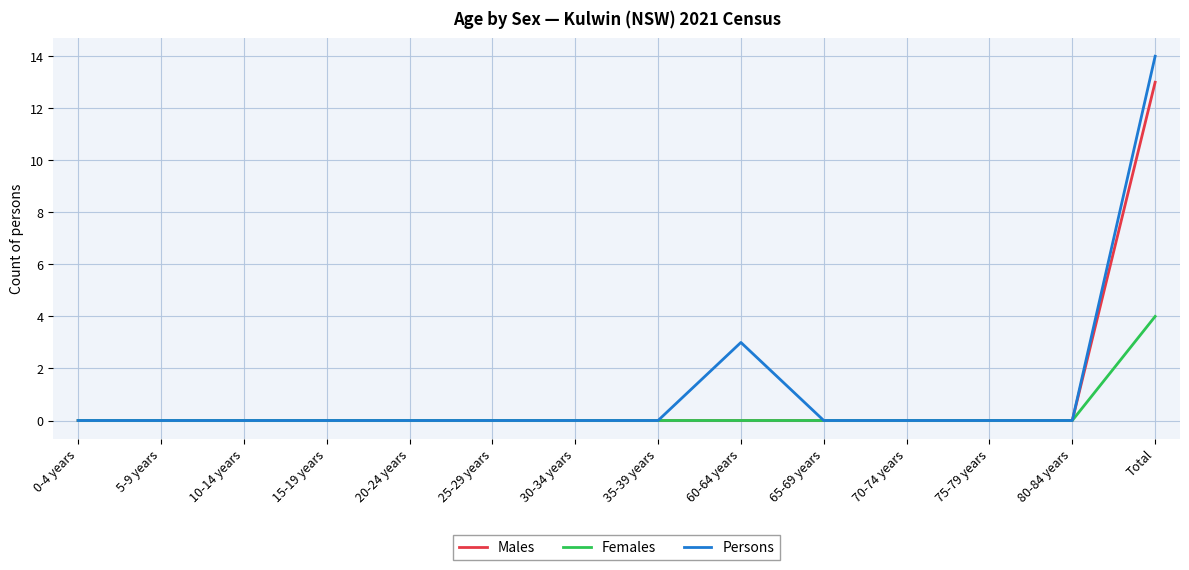

Which series has the largest total across all categories?

Persons